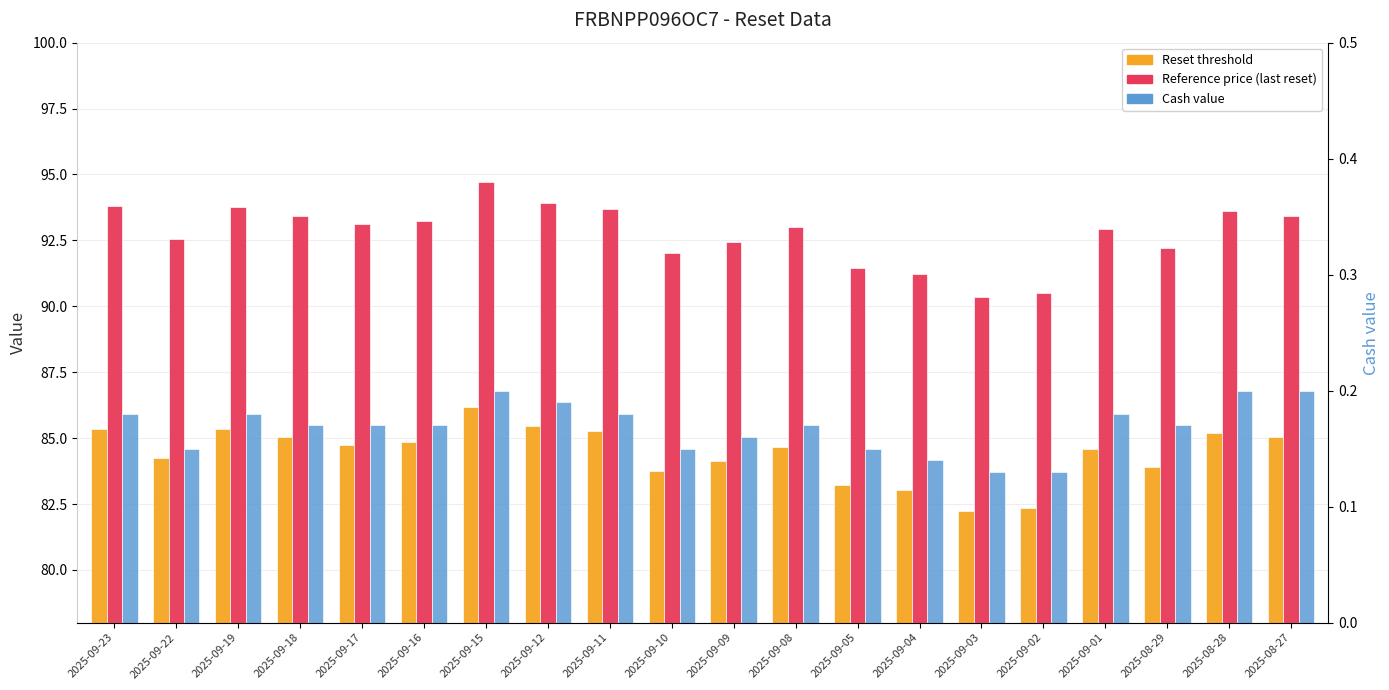

The Cash value series shows 0.2 at 2025-09-09. True or false?

False